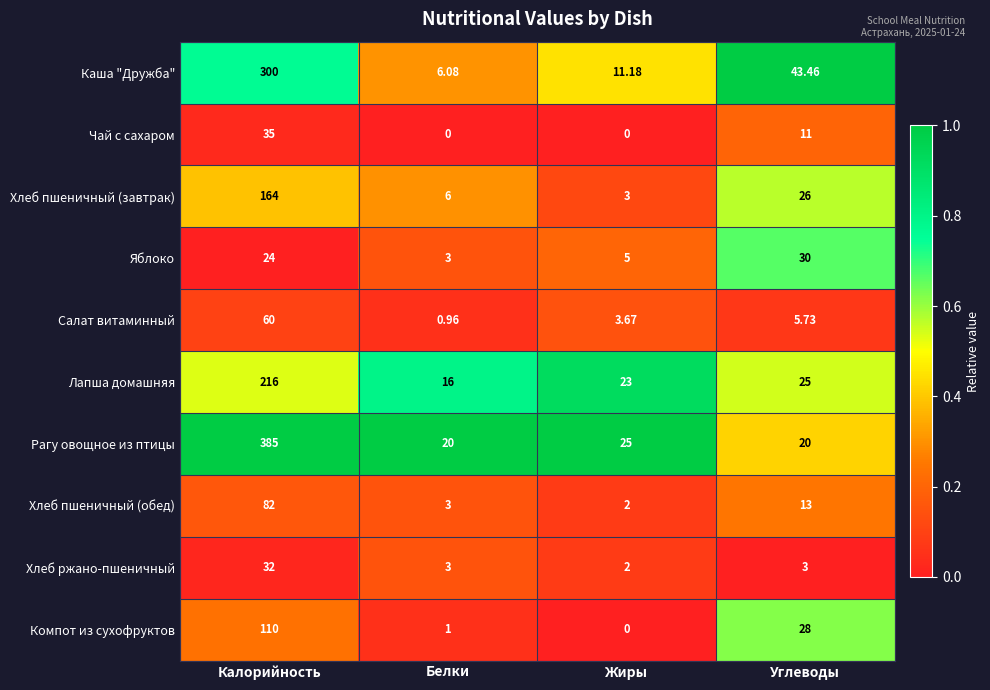

At which label is Компот из сухофруктов closest to 55?

Углеводы